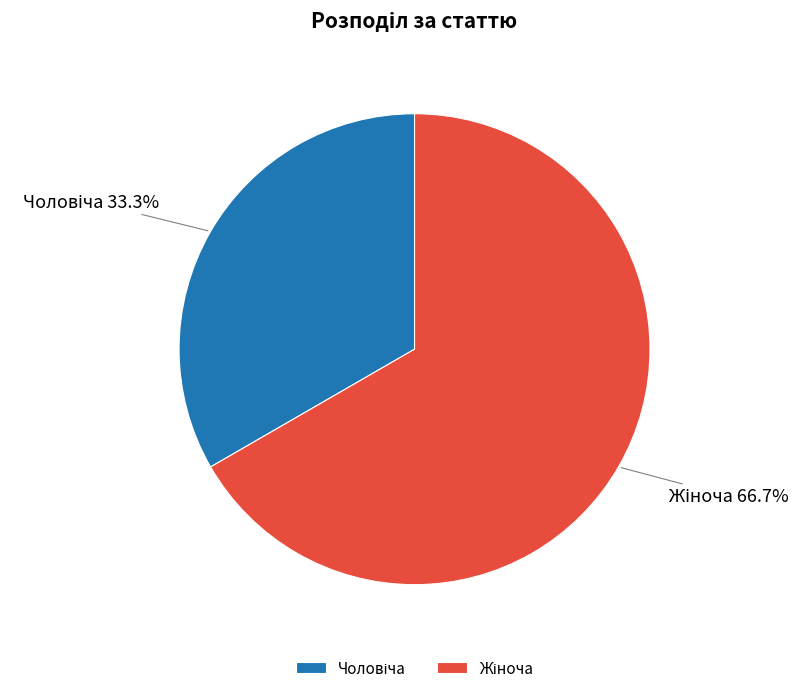

Is there any slice that represents more than half of the pie?

Yes